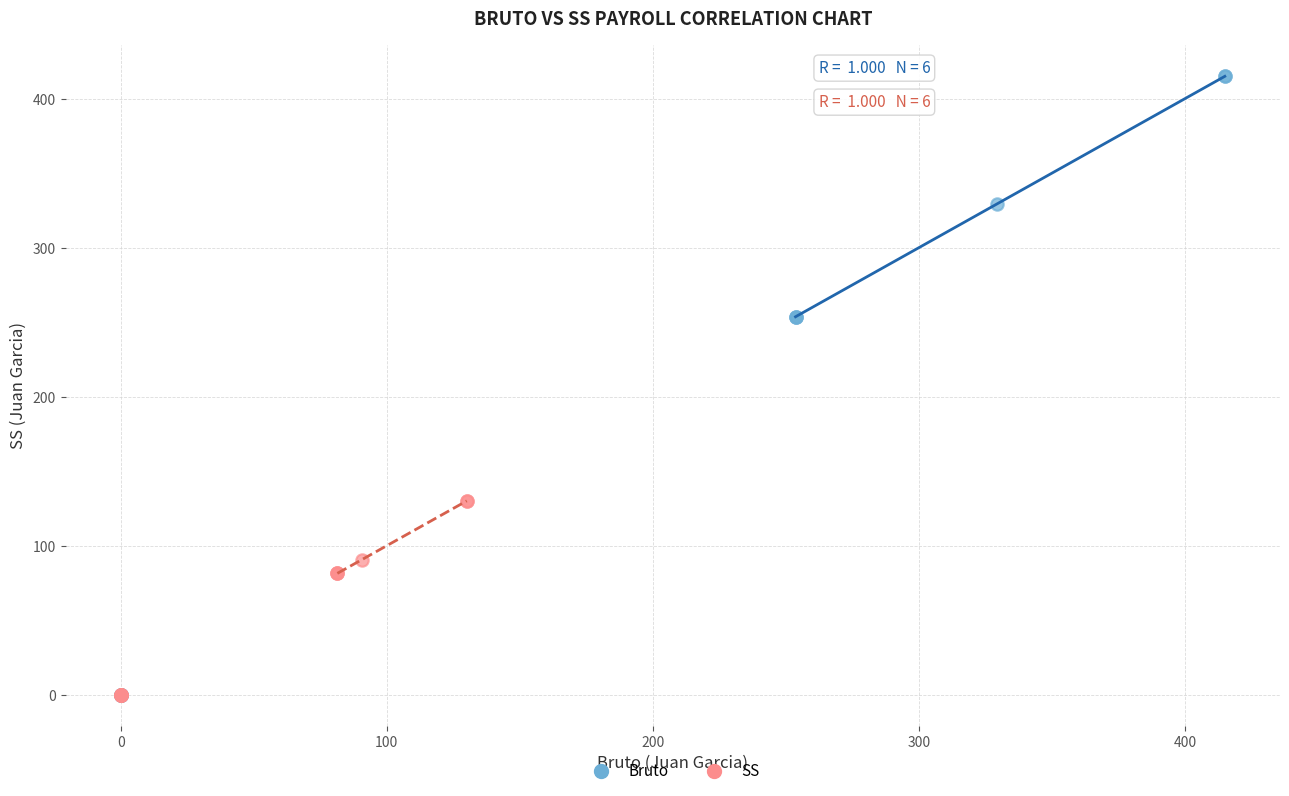

Which series contains the highest Y value?

Bruto